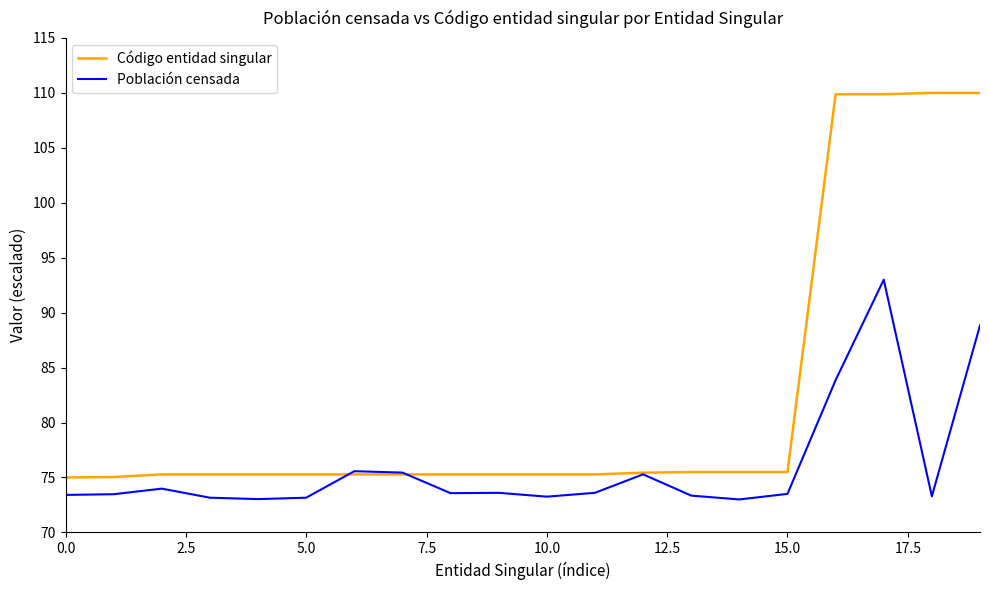

What is the difference between the maximum and minimum values in the Código entidad singular series?

35.0